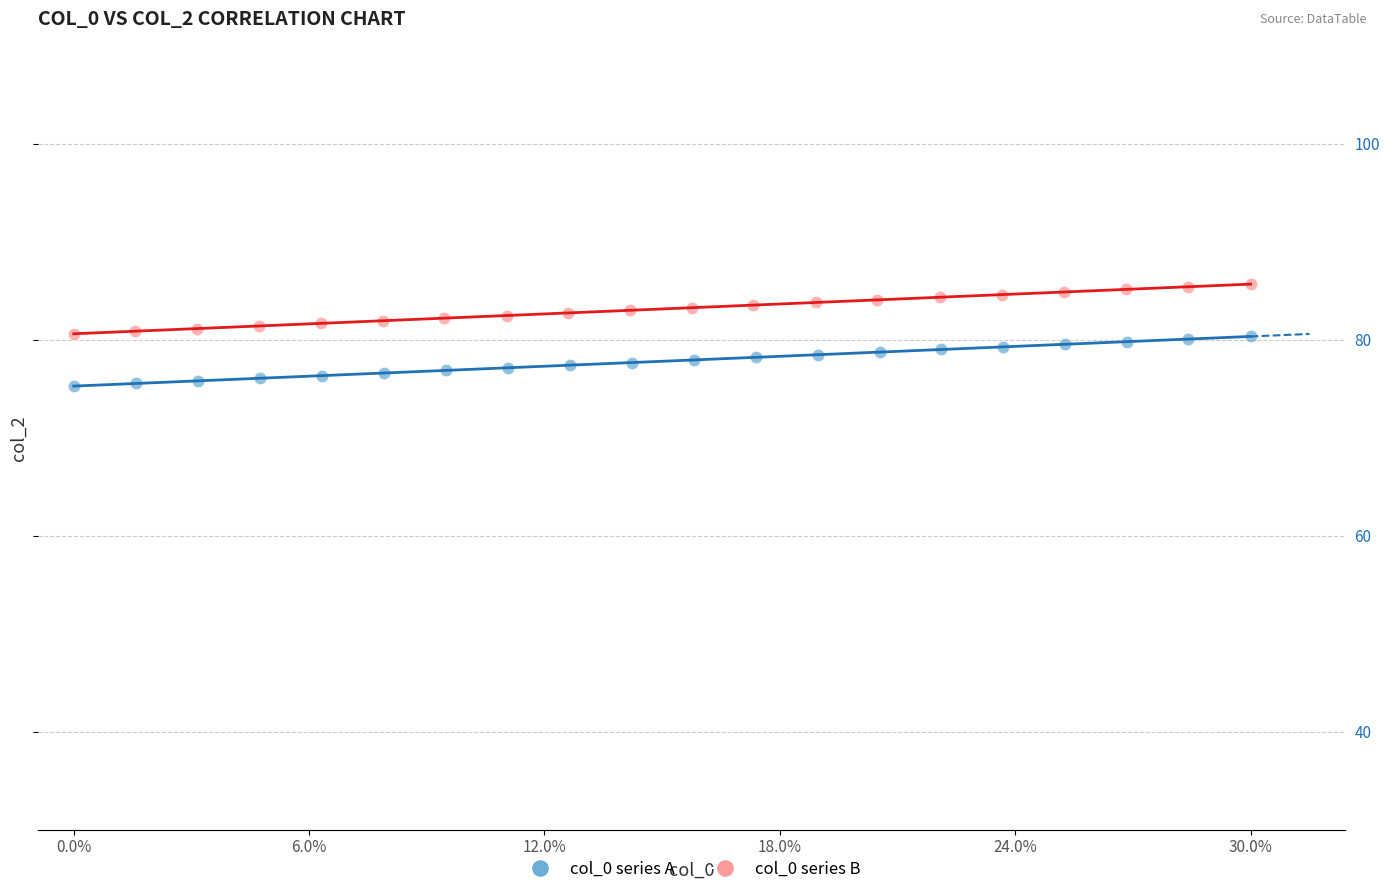

Which series reaches the minimum Y coordinate?

col_0 series A